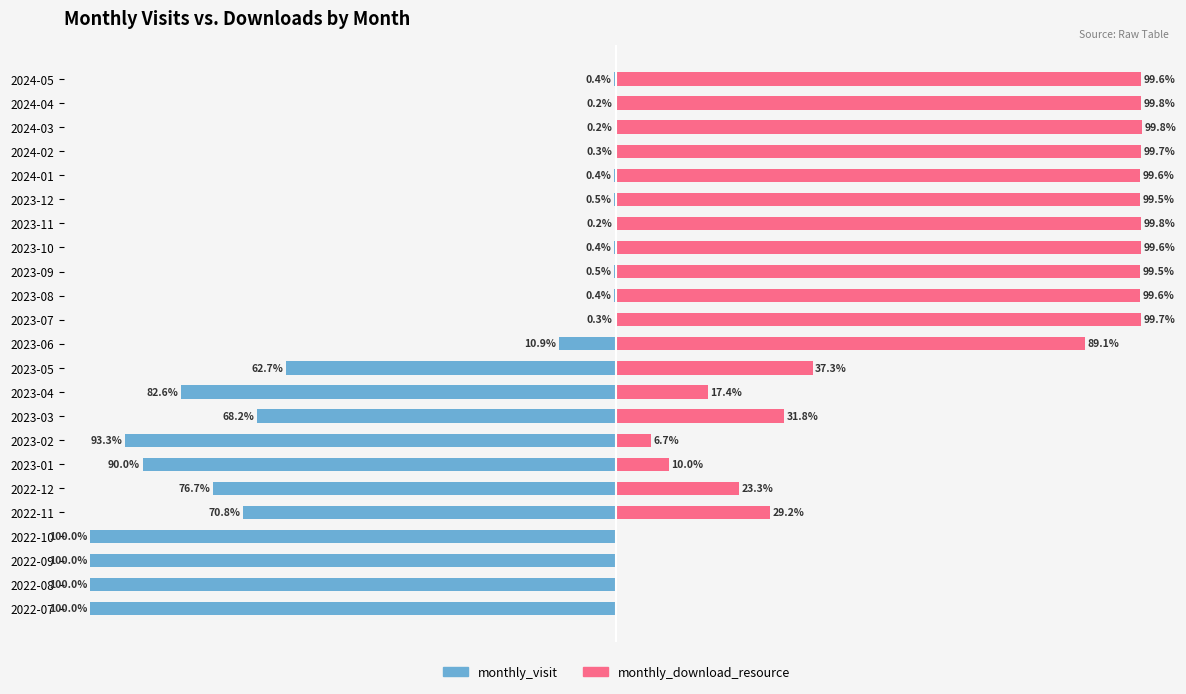

List the series in order of their overall mean, lowest first.

monthly_visit, monthly_download_resource